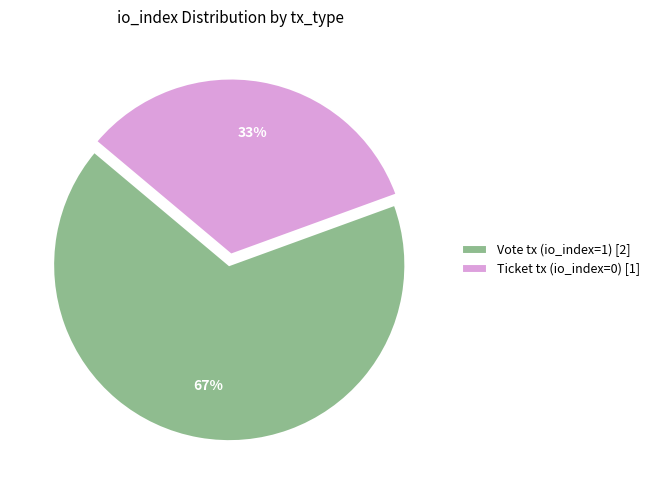

Count the number of slices in the pie.

2